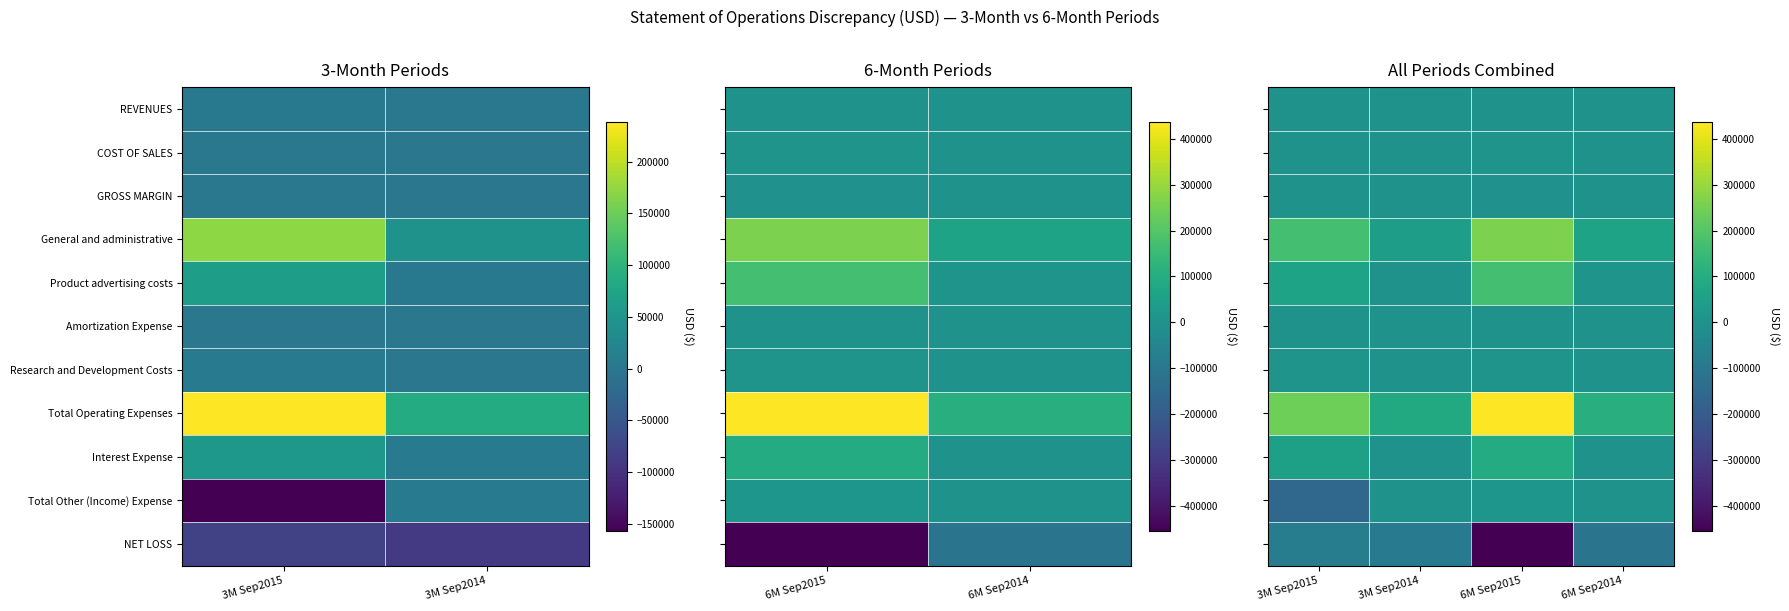

Is the value of GROSS MARGIN at 3M Sep2015 greater than the value of REVENUES at 6M Sep2015?

No